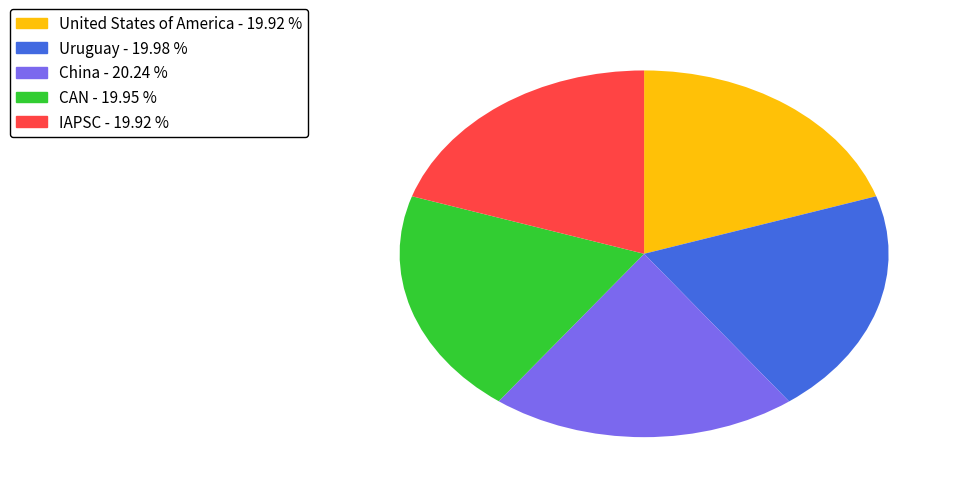

How many segments does this pie chart have?

5